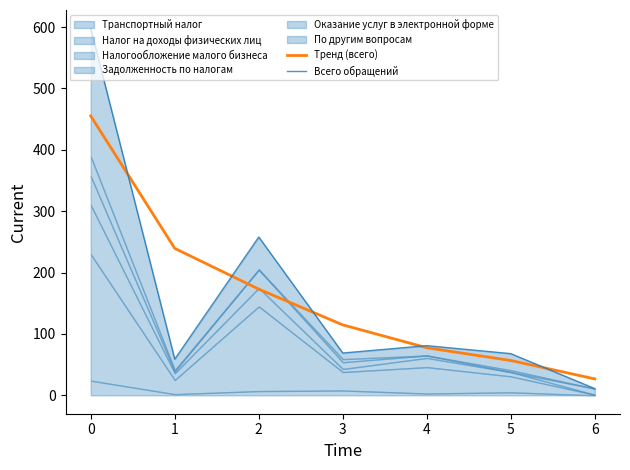

What is the difference between the Всего обращений values at 3 and 1?

10.0